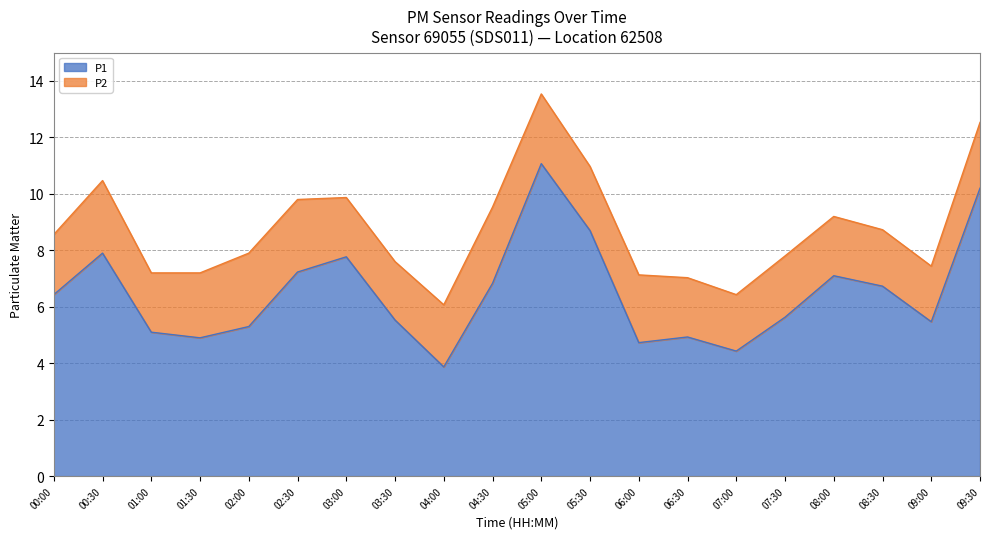

At which category does the data reach its first local valley?

01:30